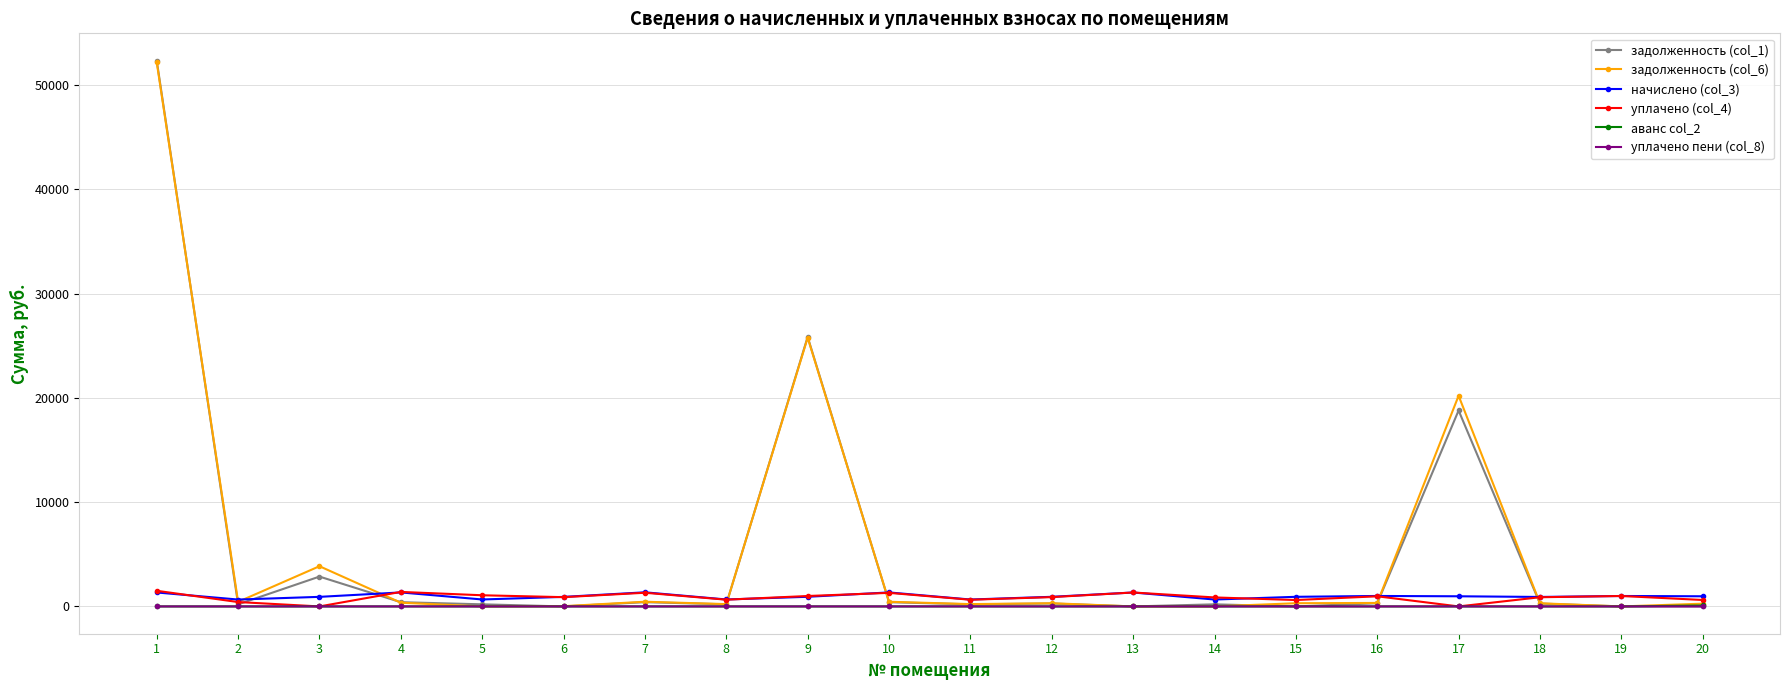

Which series has the widest spread of values?

задолженность (col_1)